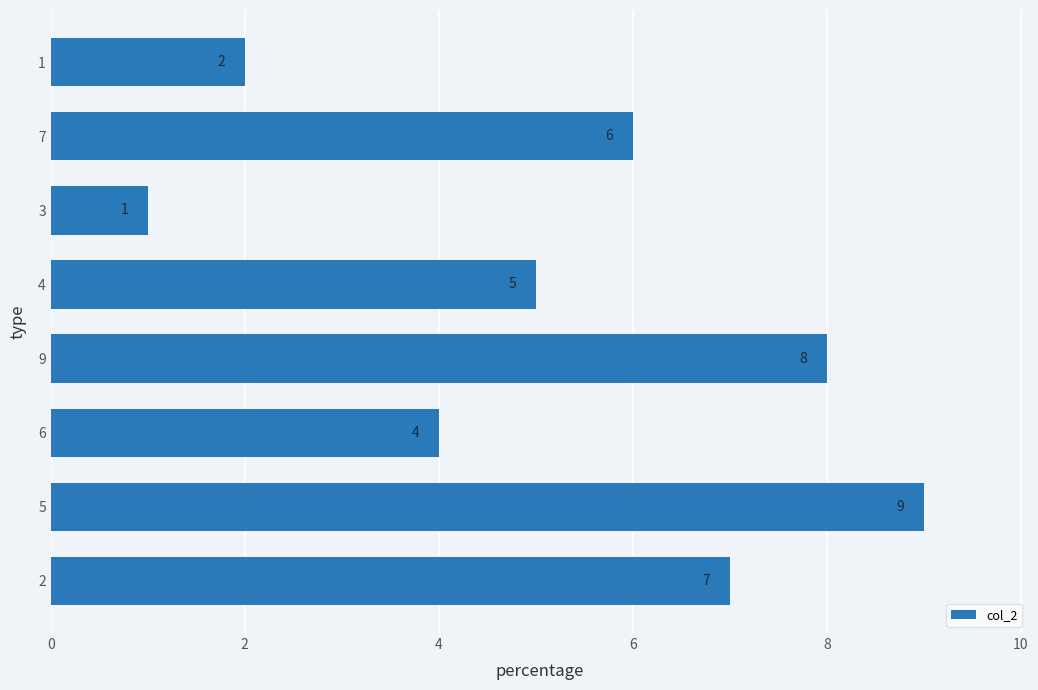

How many values are between 4 and 8?

5